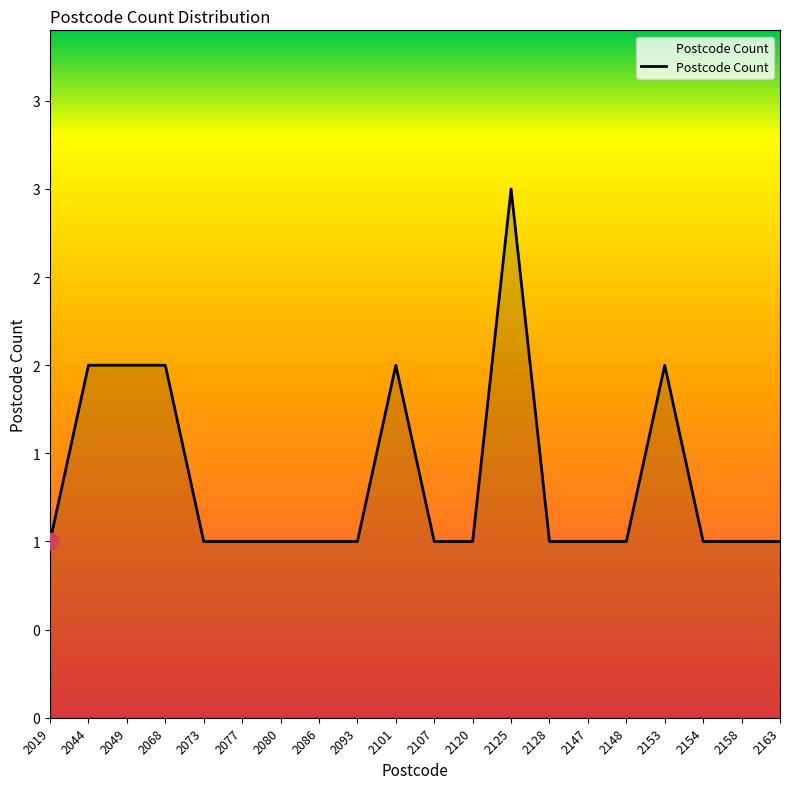

Rank the categories by value from lowest to highest.

2019, 2073, 2077, 2080, 2086, 2093, 2107, 2120, 2128, 2147, 2148, 2154, 2158, 2163, 2044, 2049, 2068, 2101, 2153, 2125